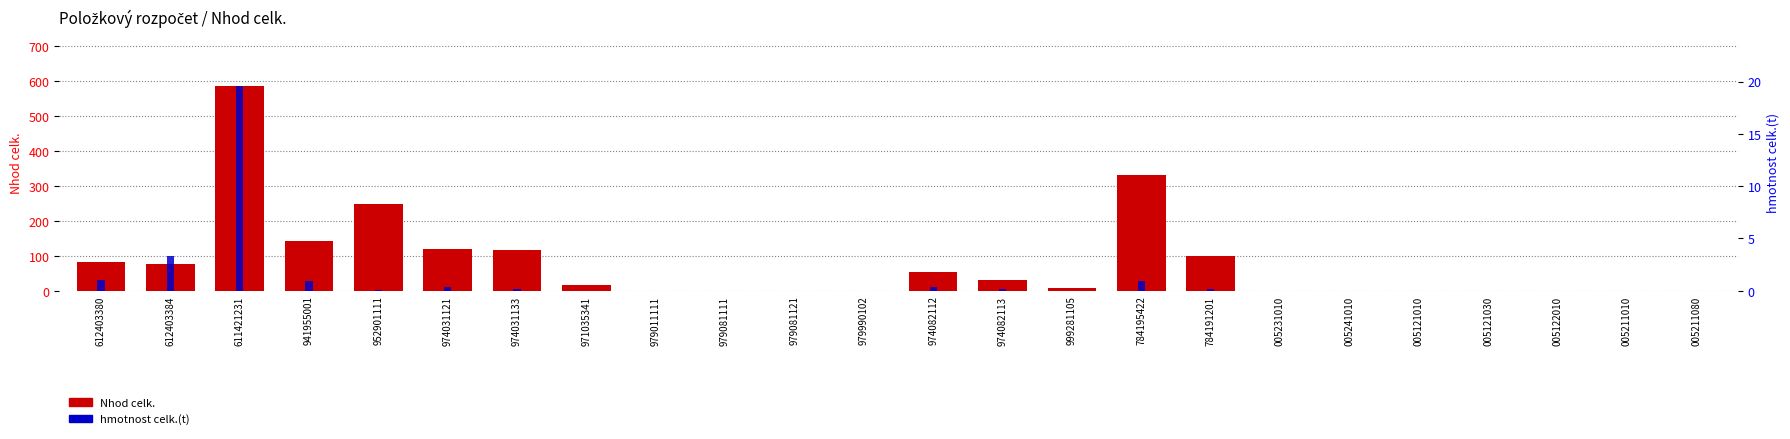

At which label is hmotnost celk.(t) closest to 9?

612403384